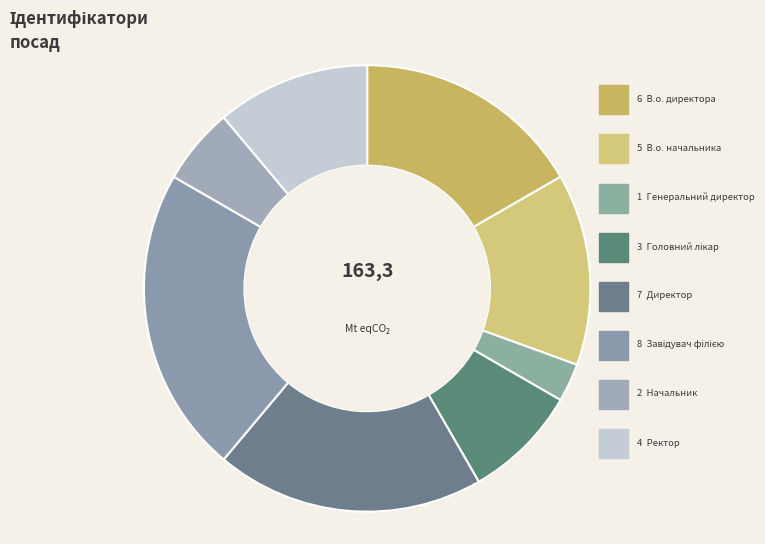

Is there any slice that represents more than half of the pie?

No